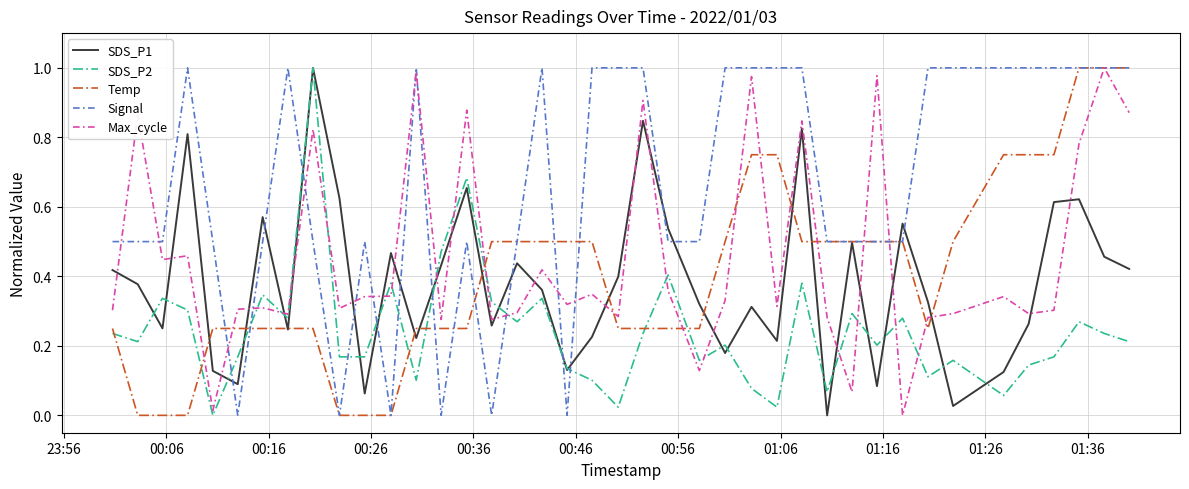

Is this an area chart (filled region under the line)?

No